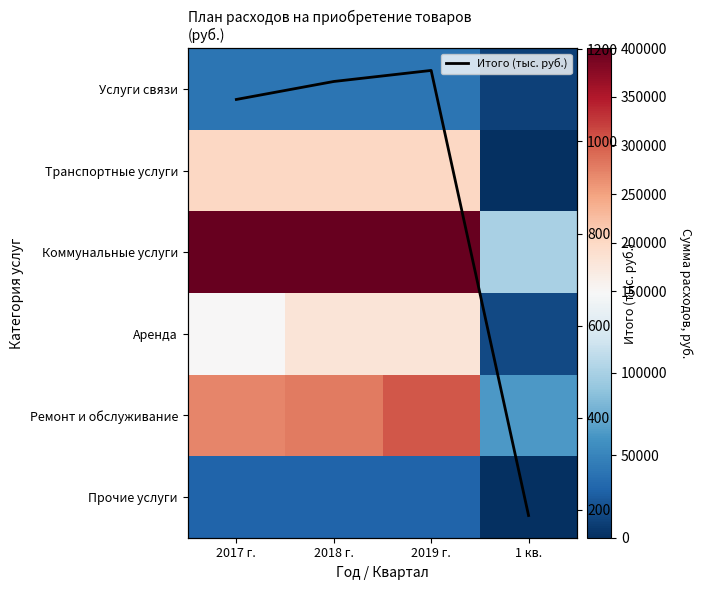

Count the number of categories in the chart.

4